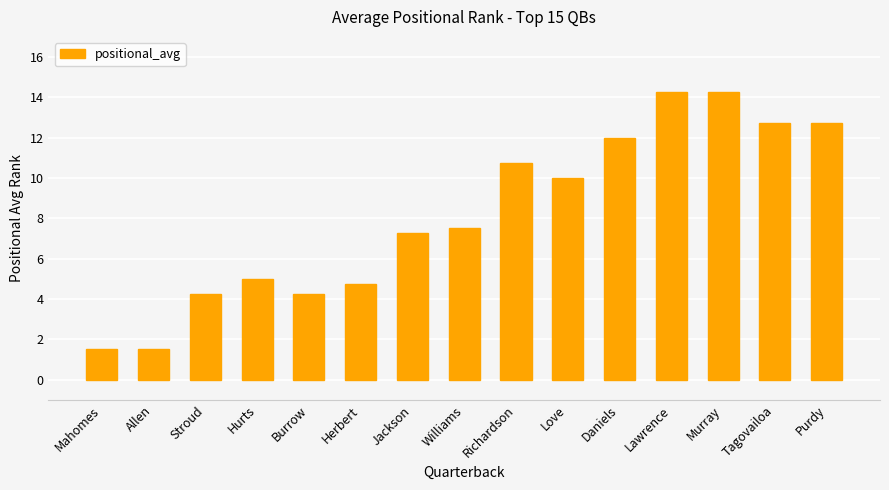

Is it true that the value at Daniels is 6.2?

False